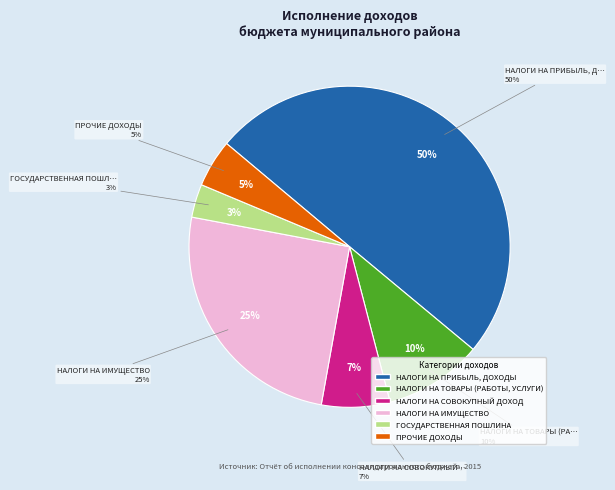

What percentage is the НАЛОГИ НА ИМУЩЕСТВО slice, to the nearest percent?

25%